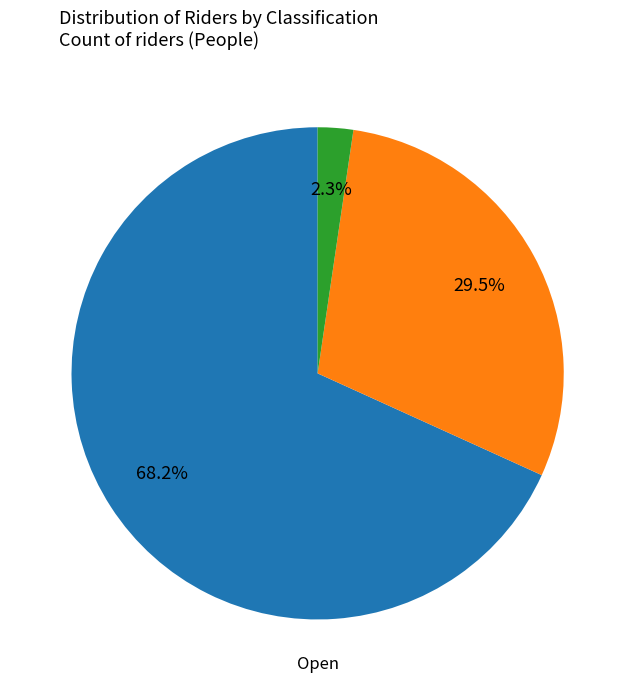

To the nearest percent, what is the average slice percentage?

33%